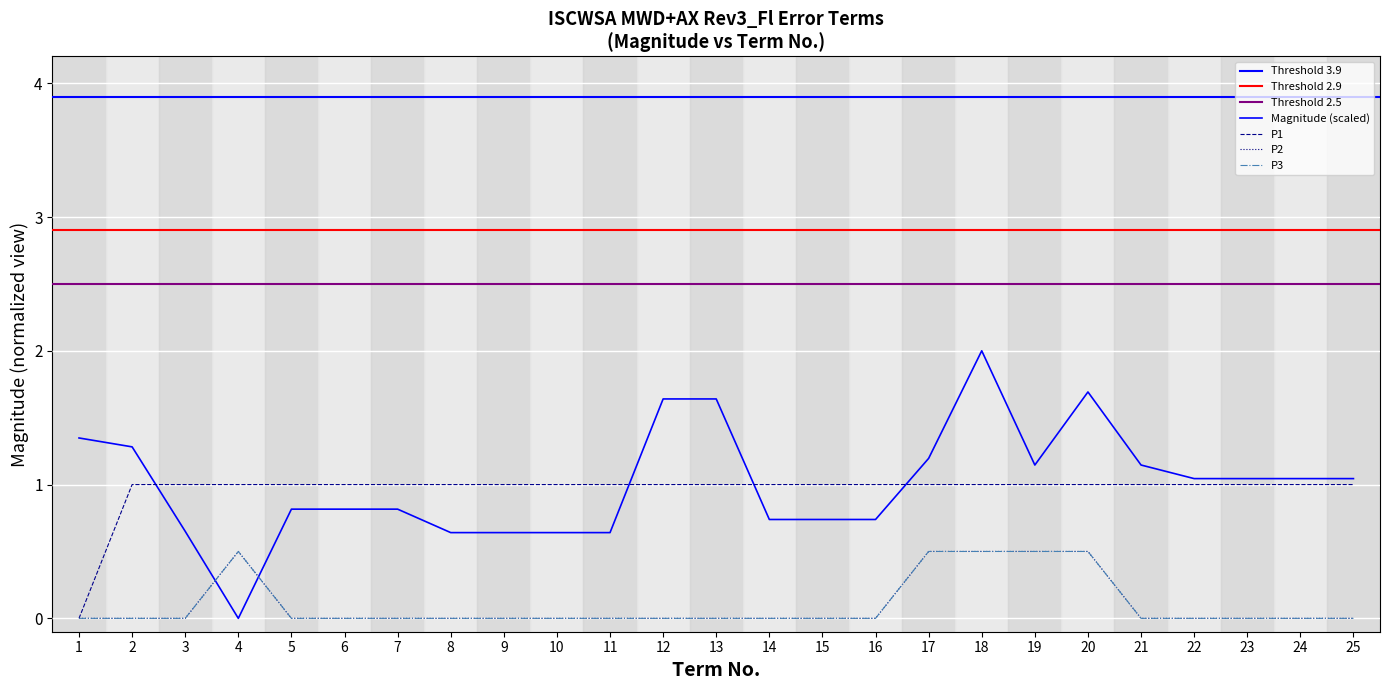

Reading left to right, what are all the values shown in this chart?

P1: 0.0	1.0	1.0	1.0	1.0	1.0	1.0	1.0	1.0	1.0	1.0	1.0	1.0	1.0	1.0	1.0	1.0	1.0	1.0	1.0	1.0	1.0	1.0	1.0	1.0
P2: 0.0	0.0	0.0	0.5	0.0	0.0	0.0	0.0	0.0	0.0	0.0	0.0	0.0	0.0	0.0	0.0	0.5	0.5	0.5	0.5	0.0	0.0	0.0	0.0	0.0
P3: 0.0	0.0	0.0	0.5	0.0	0.0	0.0	0.0	0.0	0.0	0.0	0.0	0.0	0.0	0.0	0.0	0.5	0.5	0.5	0.5	0.0	0.0	0.0	0.0	0.0